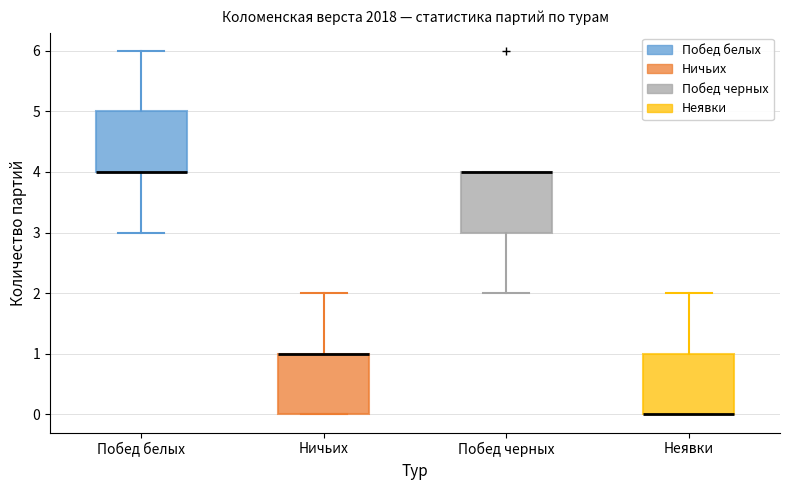

Reading left to right, read every box against the y-axis: the position of its median line, the range the box covers, and the ends of its whiskers. The values are not printed on the chart, so give them approximately, as read against the axis.

Побед белых: median 4 (drawn on the box's lower edge), box 4 to 5, whiskers 3 to 6
Ничьих: median 1 (drawn on the box's upper edge), box 0 to 1, whiskers 0 to 2
Побед черных: median 4 (drawn on the box's upper edge), box 3 to 4, whiskers 2 to 4
Неявки: median 0 (drawn on the box's lower edge), box 0 to 1, whiskers 0 to 2